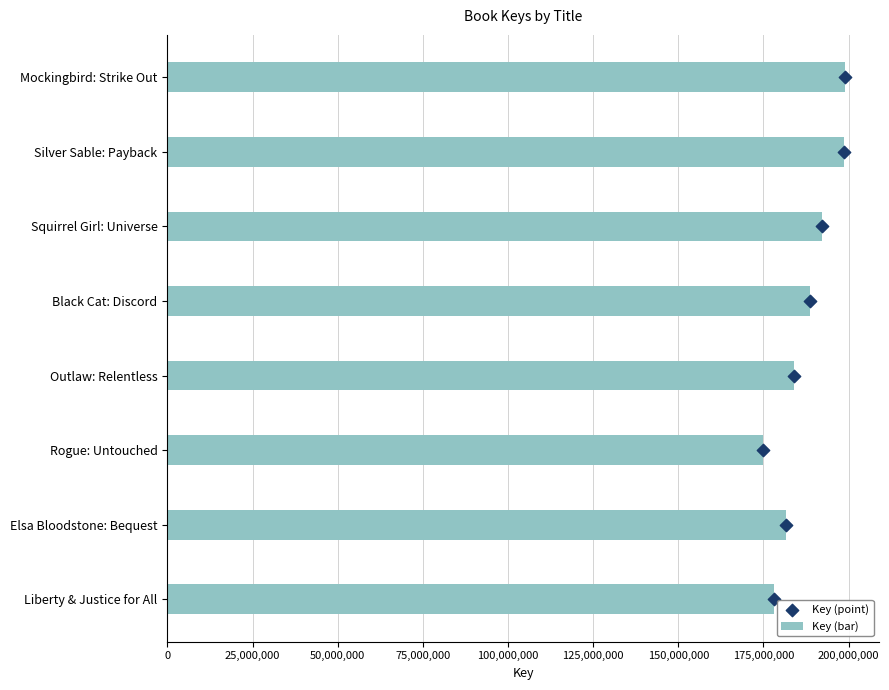

Which series reaches the maximum Y coordinate?

Key (bar)